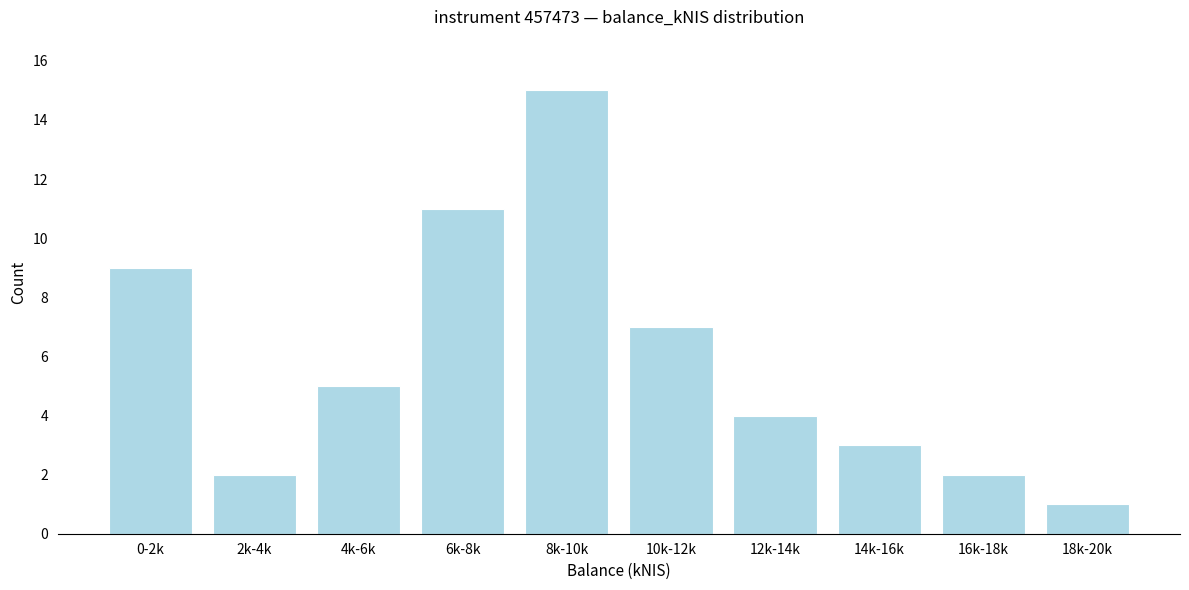

Reading left to right, what are all the values shown in this chart?

0-2k=9	2k-4k=2	4k-6k=5	6k-8k=11	8k-10k=15	10k-12k=7	12k-14k=4	14k-16k=3	16k-18k=2	18k-20k=1